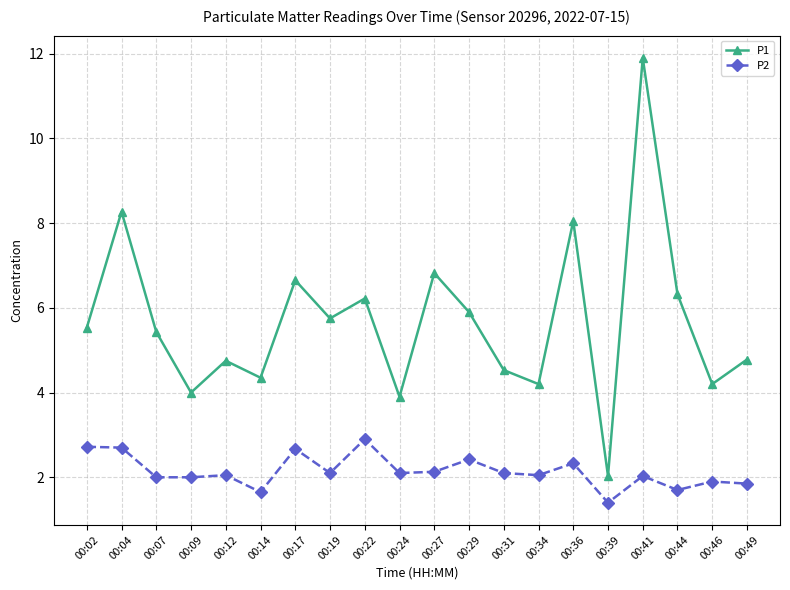

The P2 series shows 1.2 at 00:41. True or false?

False